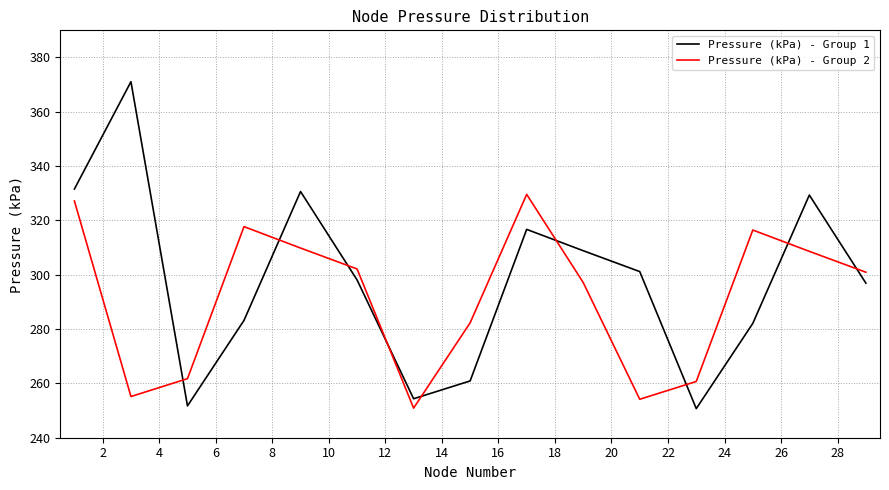

True or false: Pressure (kPa) - Group 2 has more than 1 interior local peaks.

True